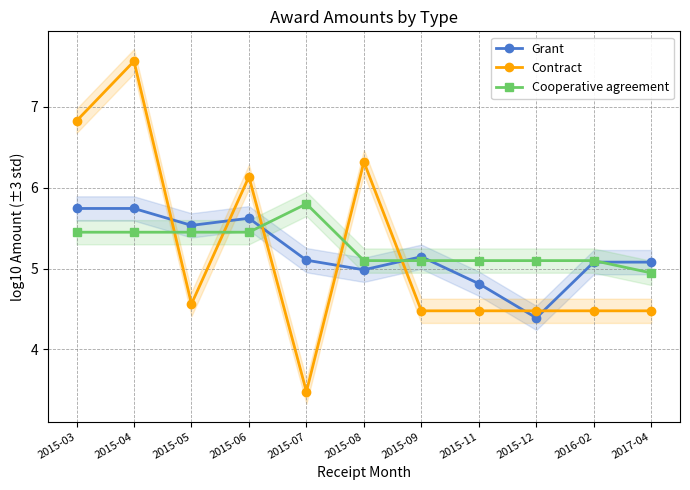

How many values in the Contract series exceed 4?

10